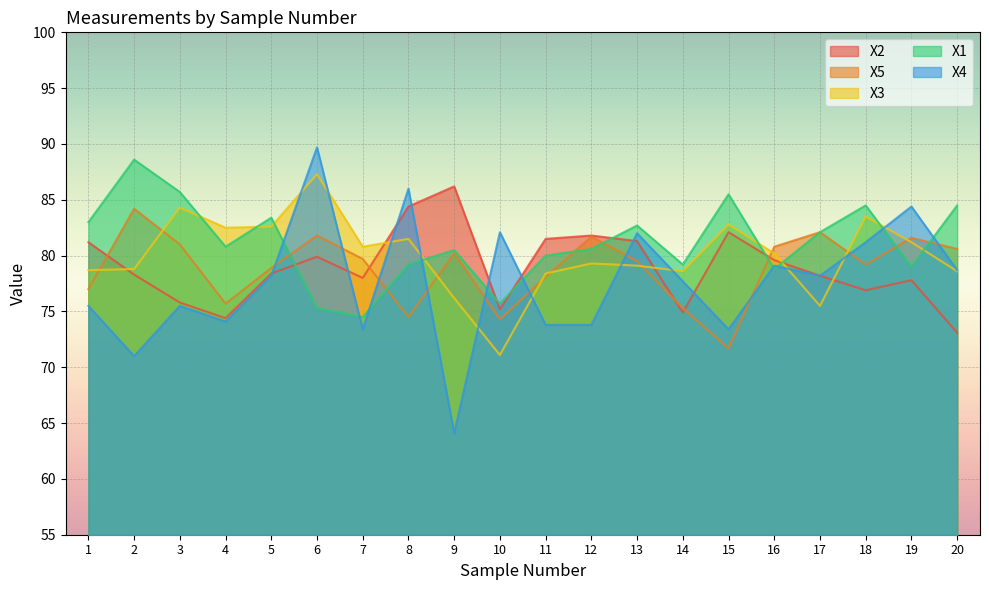

List the labels in order of X1 value, smallest first.

7, 6, 10, 16, 19, 8, 14, 11, 9, 12, 4, 17, 13, 1, 5, 18, 20, 15, 3, 2